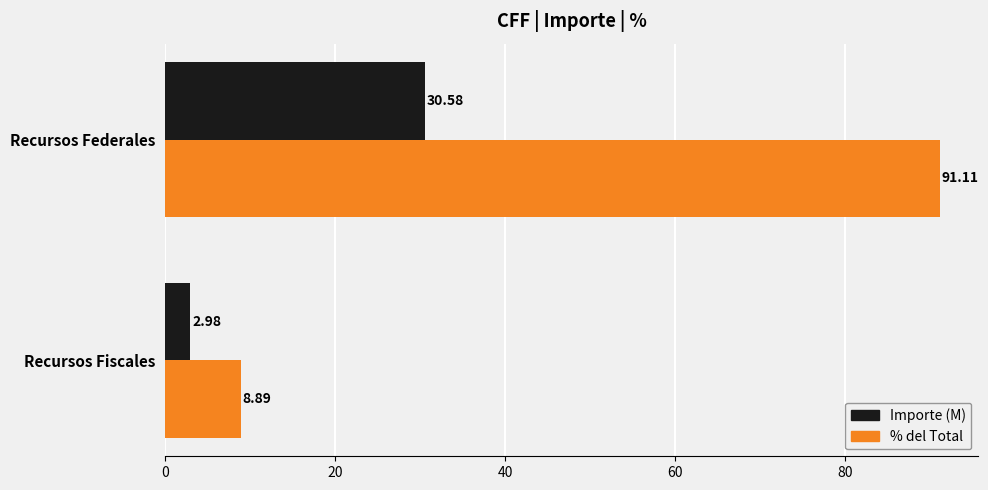

Where is Importe (M) nearest to the value 16?

Recursos Fiscales